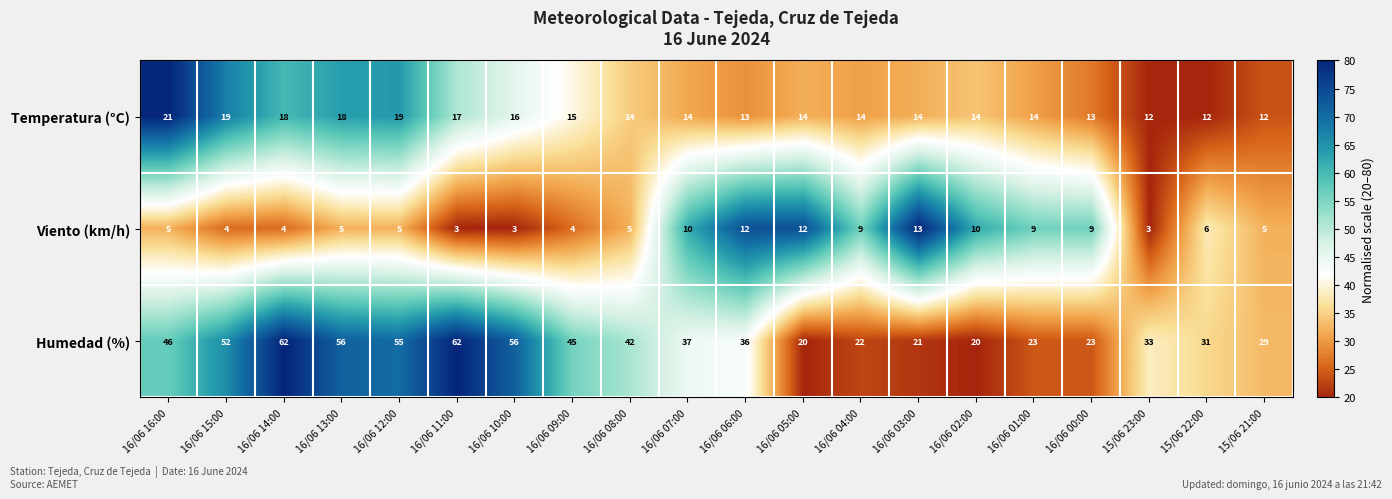

What is the difference between the highest and lowest values at 16/06 01:00?

14